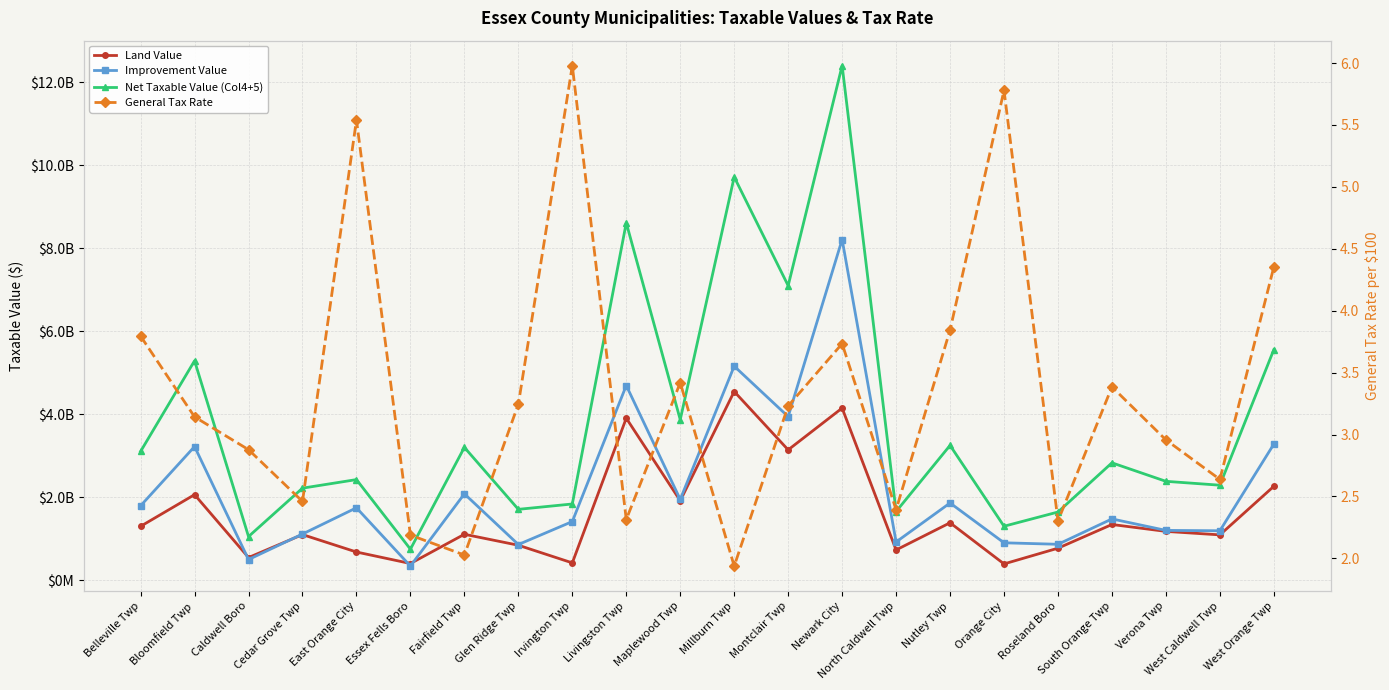

Count the number of categories in the chart.

22